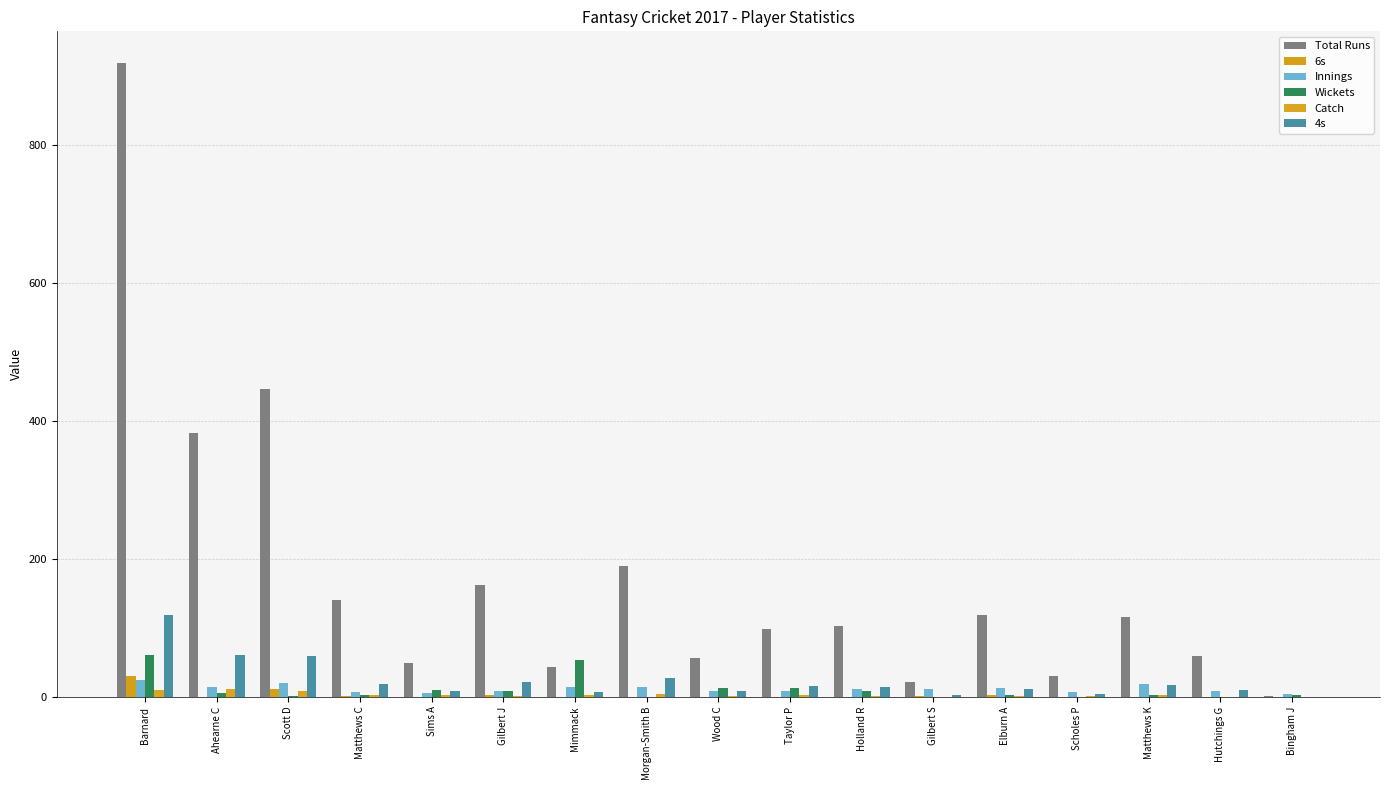

How many distinct data groups are displayed?

6